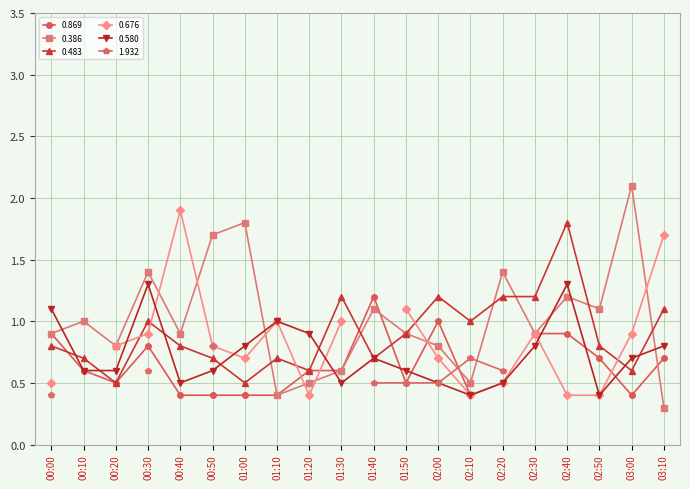

True or false: 0.386 has more than 1 points higher than both neighbors.

True